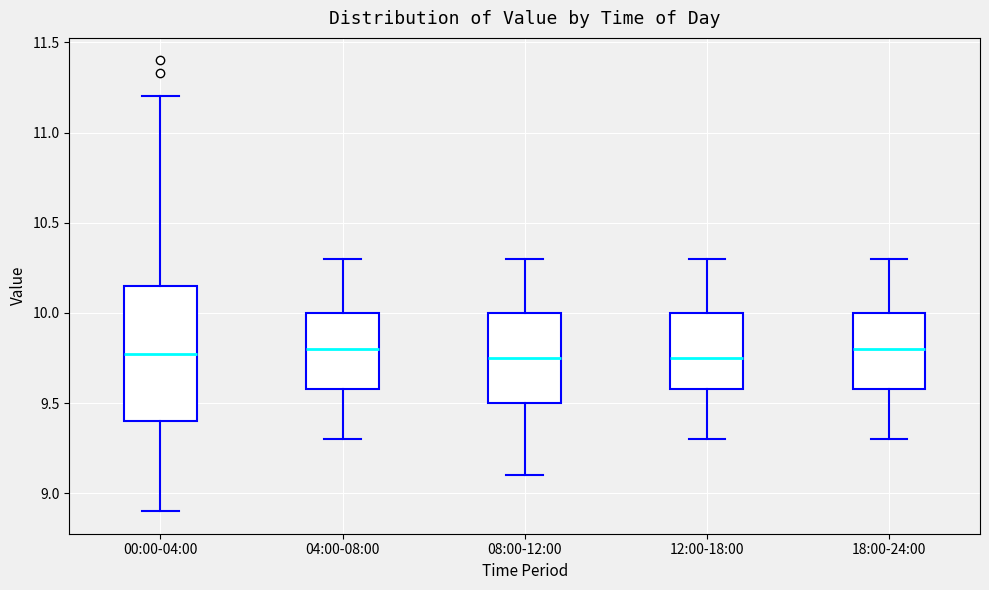

Comparing the boxes themselves (not the whiskers), which one is the tallest?

00:00-04:00